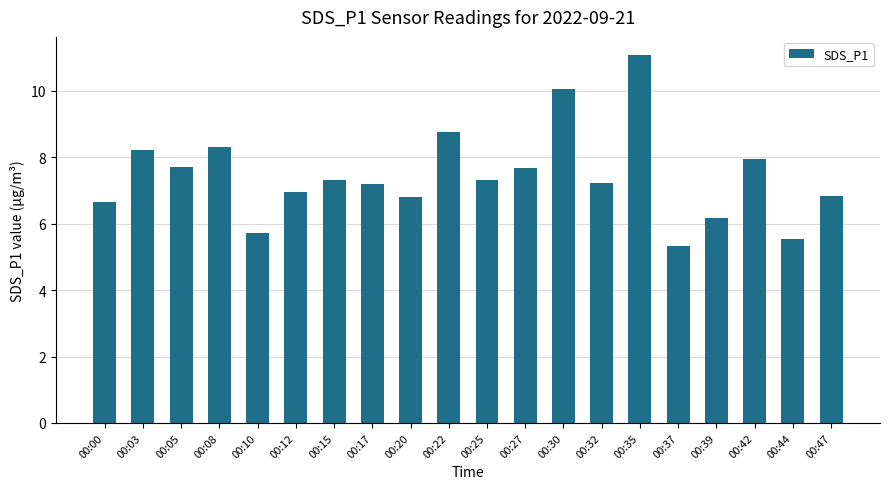

How many data points are less than 7?

8